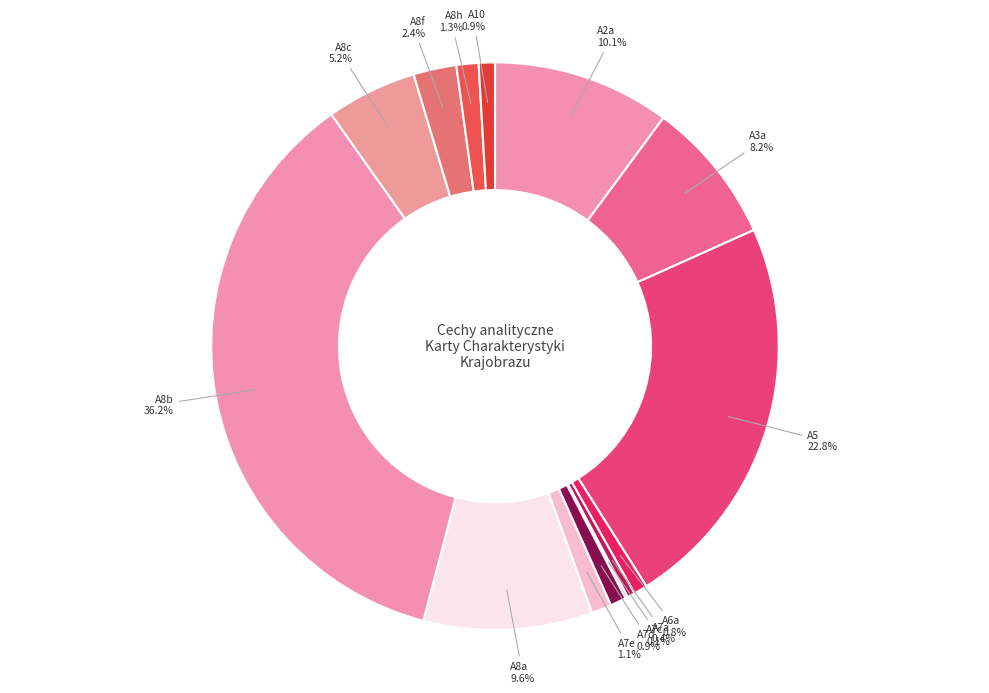

Does A6a account for over 50% of the chart?

No